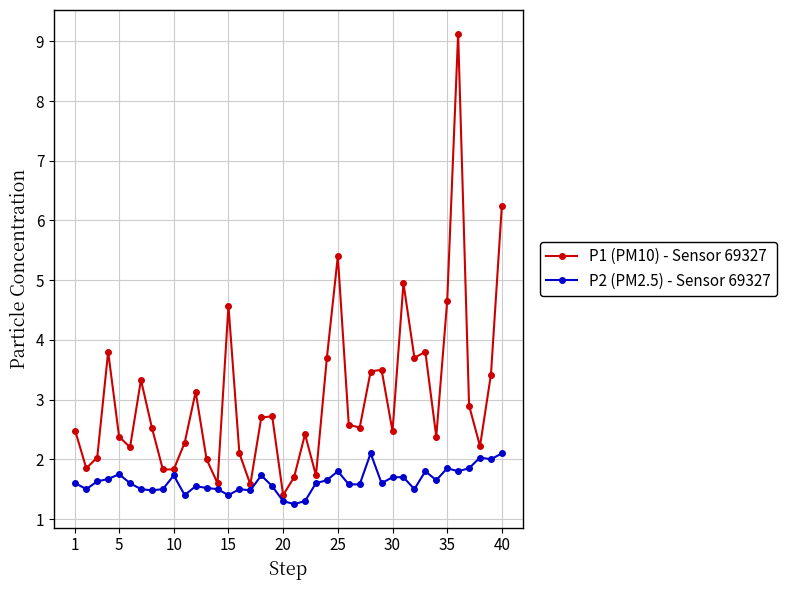

What are all the series names shown in the legend?

P1 (PM10) - Sensor 69327, P2 (PM2.5) - Sensor 69327